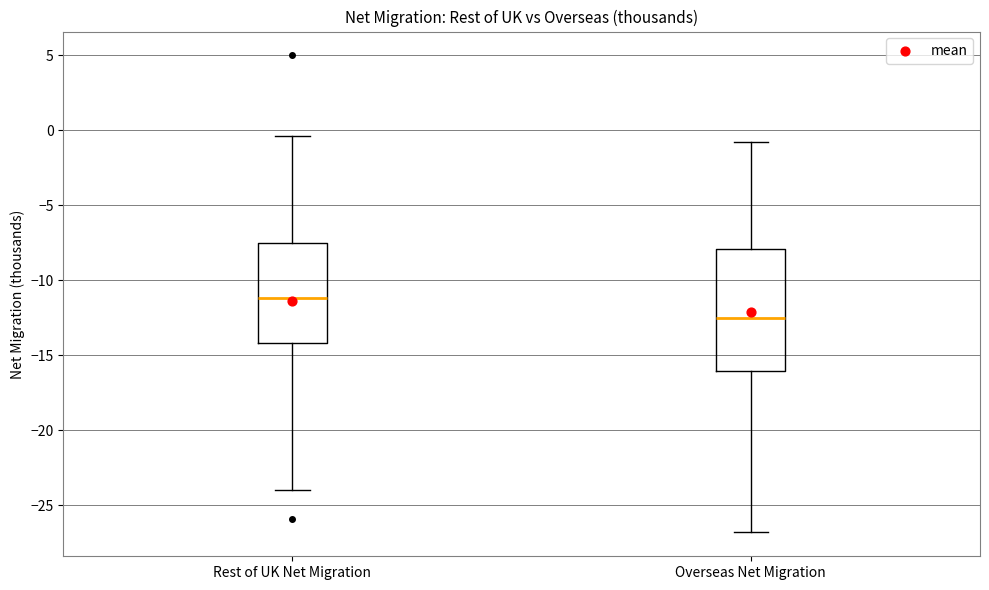

Reading left to right, transcribe this box plot: for each box, give where its median line is, the range the box spans, and where its two whiskers end, as read against the y-axis. The values are not printed on the chart, so give them approximately, as read against the axis.

Rest of UK Net Migration: median -11.0, box -14.0 to -7.5, whiskers -24.0 to -0.5
Overseas Net Migration: median -12.5, box -16.0 to -8.0, whiskers -27.0 to -1.0